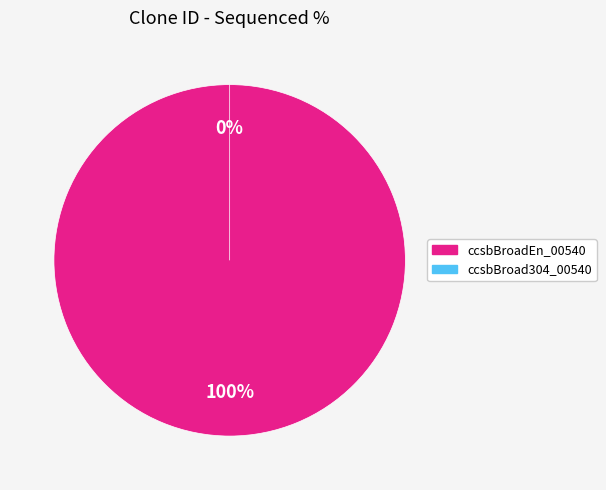

Does any single category account for the majority?

Yes